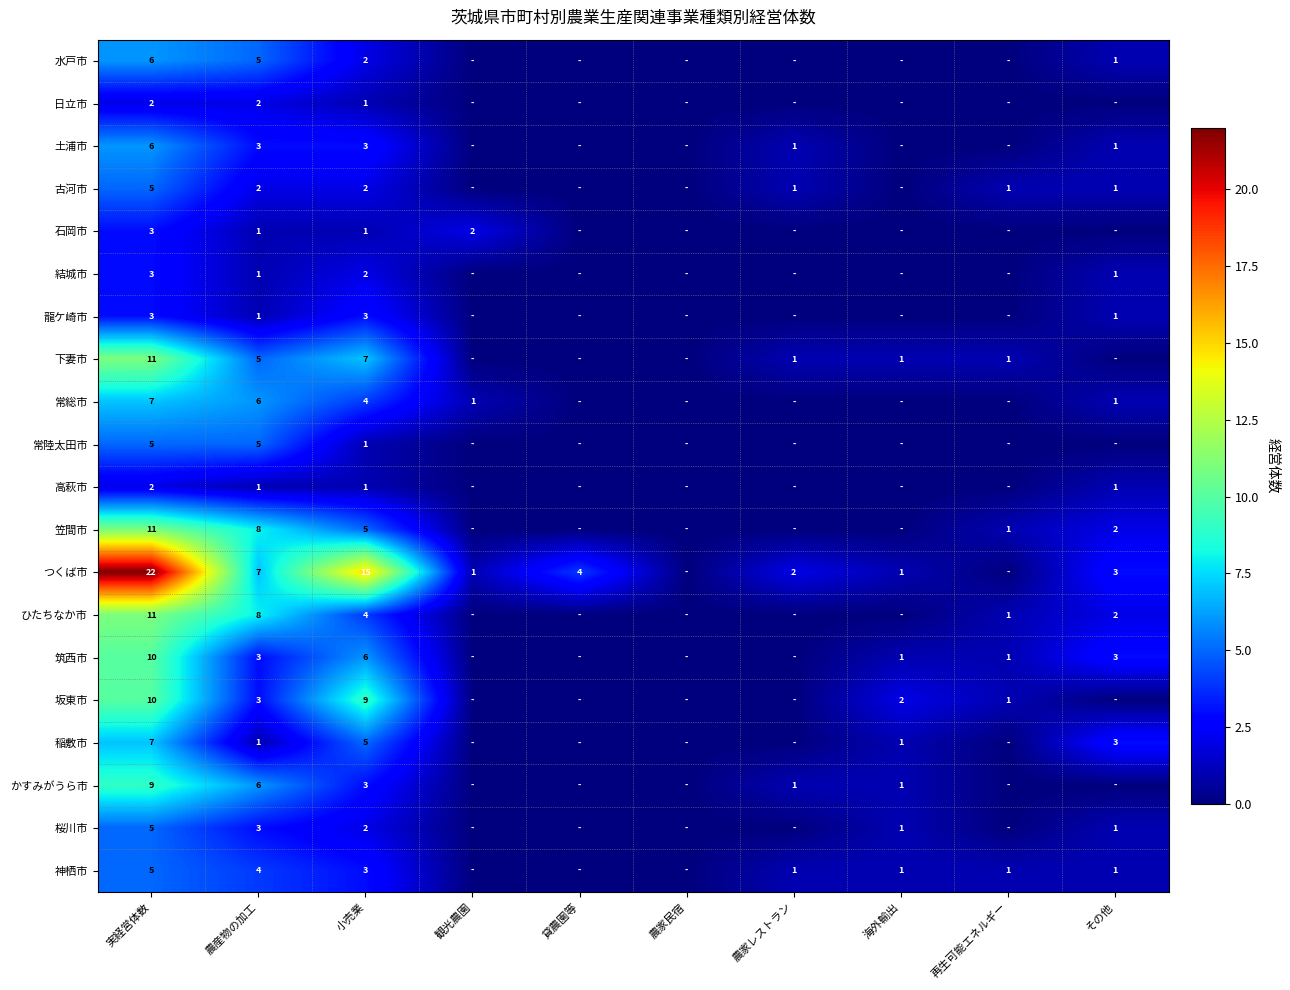

The value of 桜川市 at 農産物の加工 is 1. True or false?

False